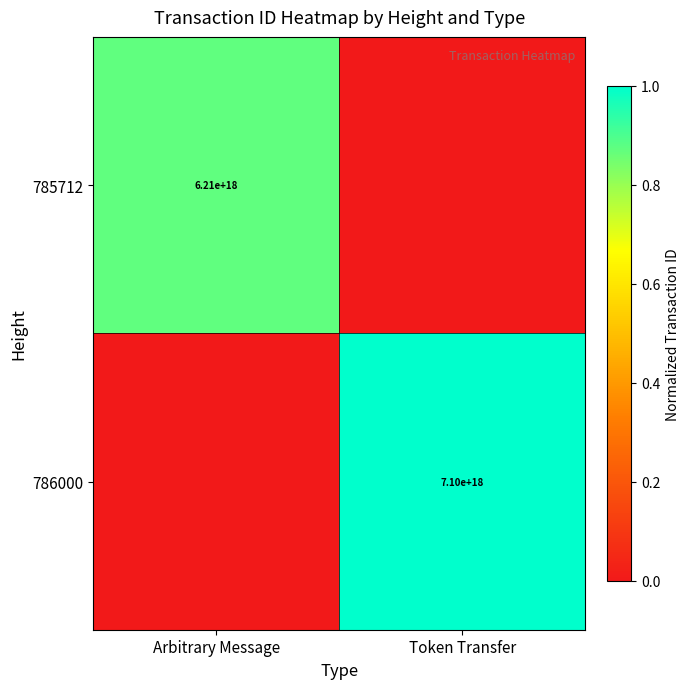

The value of 785712 at Arbitrary Message is 10889680871410378752. True or false?

False